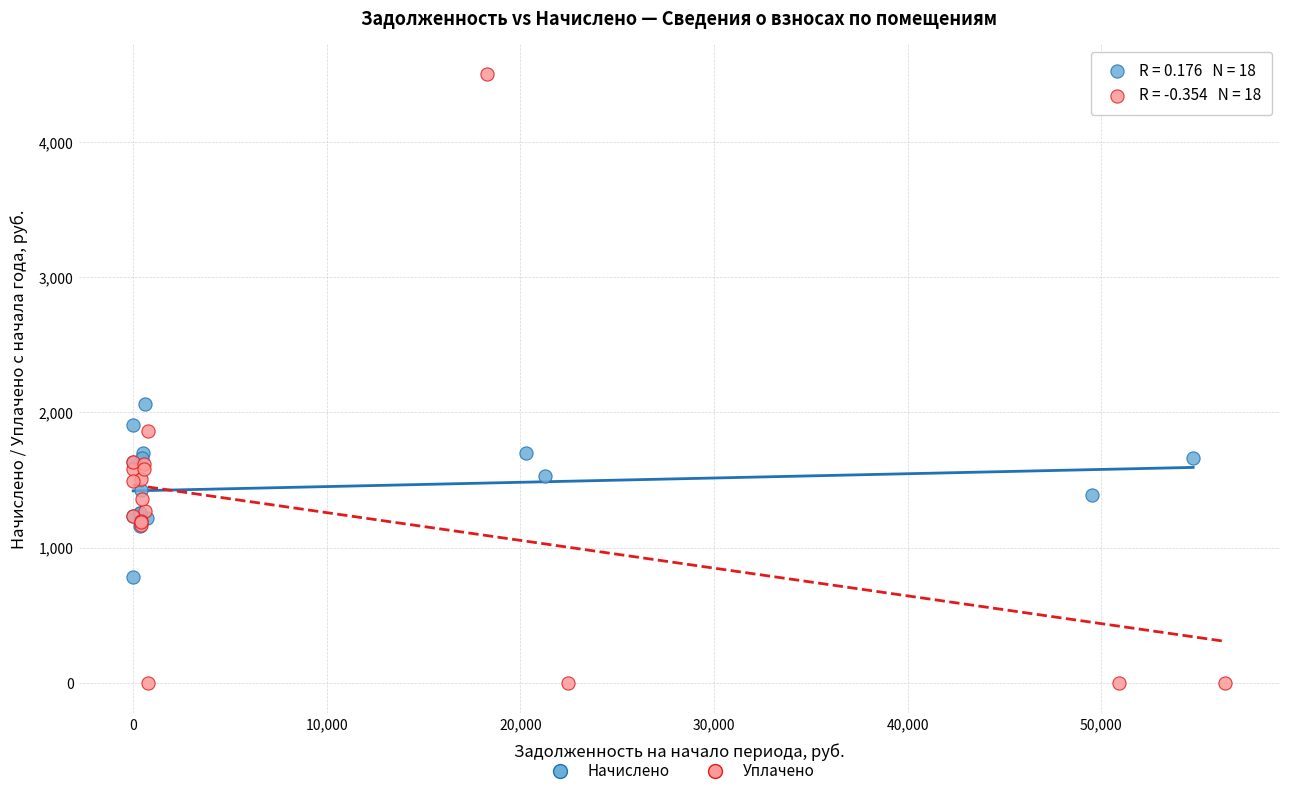

Which series has the largest Y range (max minus min)?

Уплачено